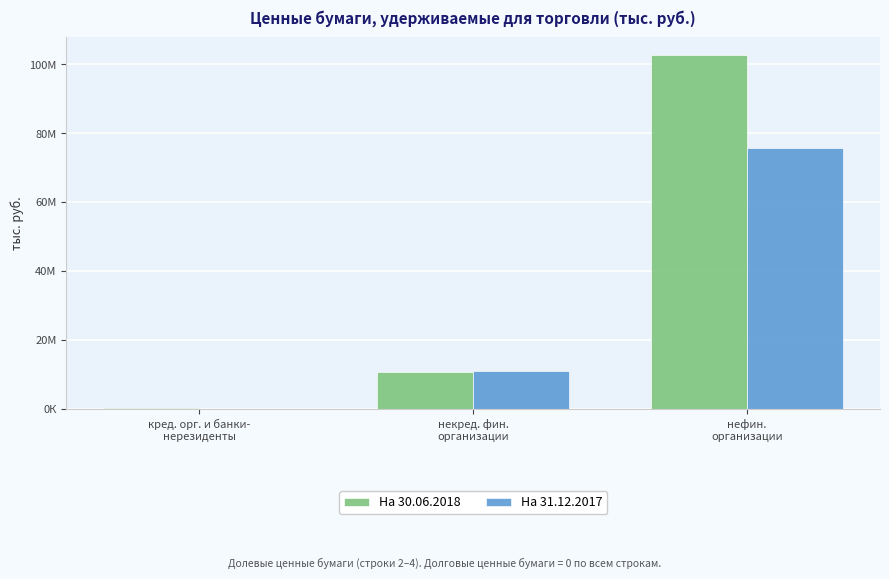

Where is На 30.06.2018 nearest to the value 51585097?

некред. фин.
организации